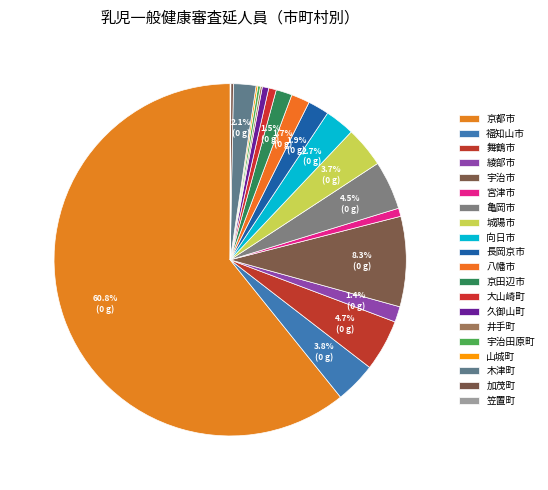

Is 京都市 the majority of the pie?

Yes